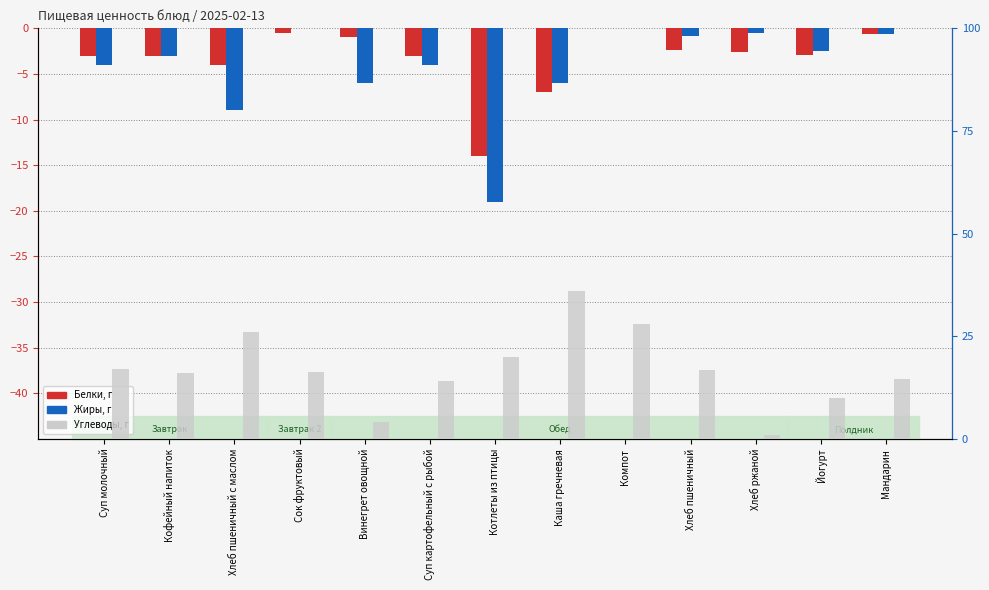

Between Суп молочный and Компот, which is larger?

Компот